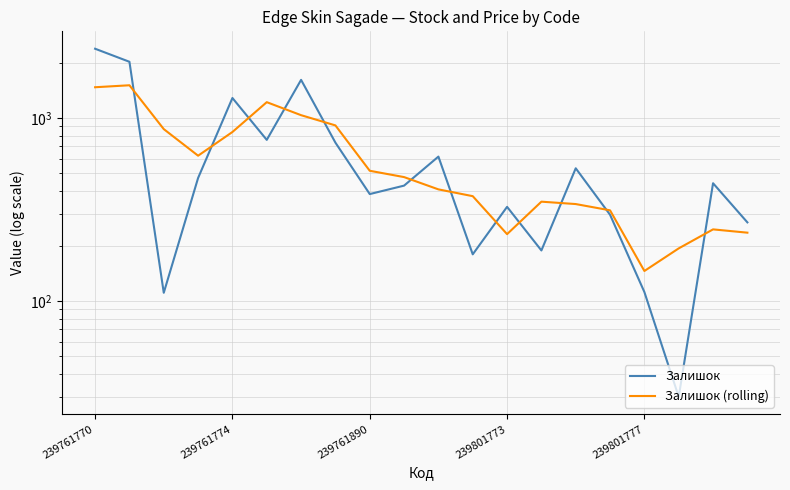

What is the difference between the second highest and minimum values in the Залишок series?

1996.0